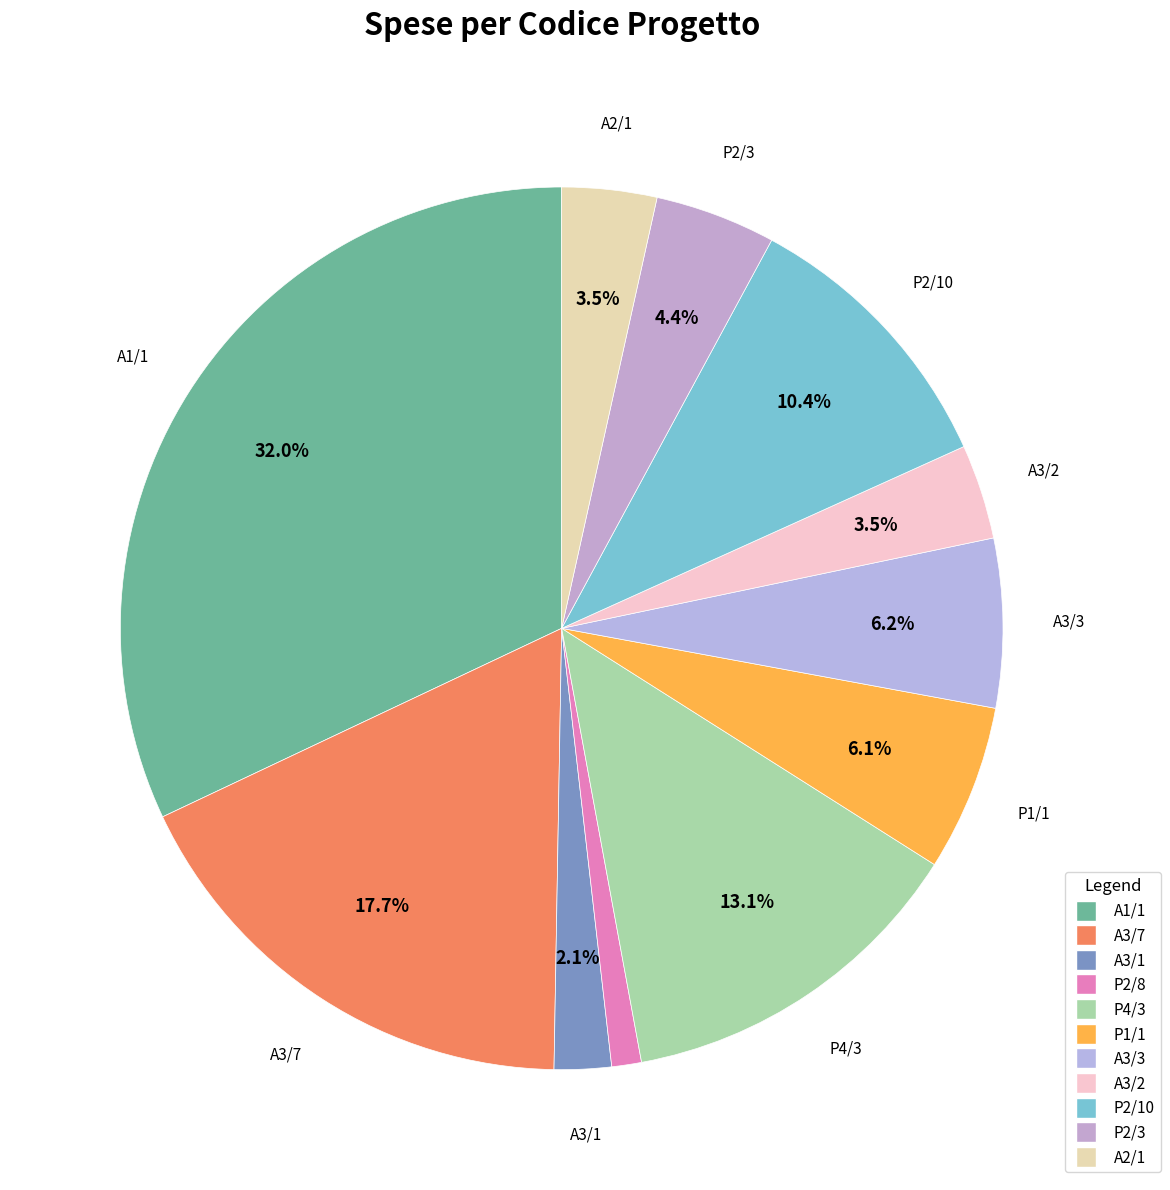

How many slices are in this pie chart?

11